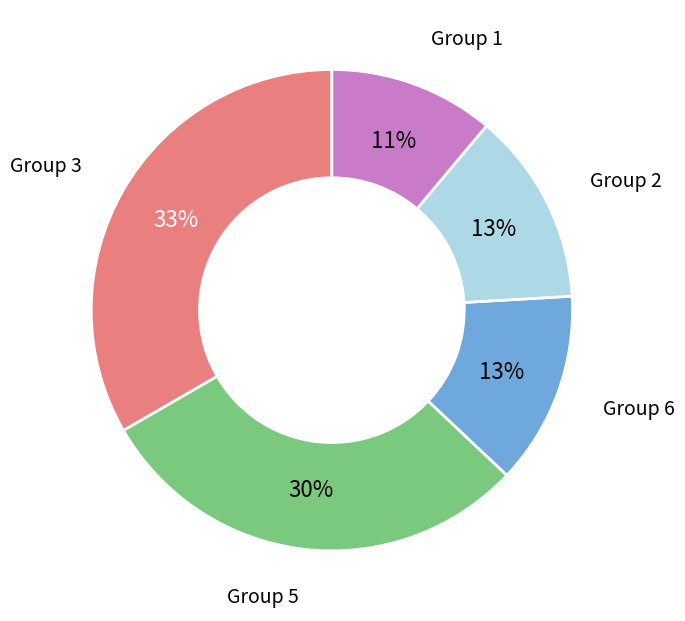

To the nearest percent, what is the average slice percentage?

20%